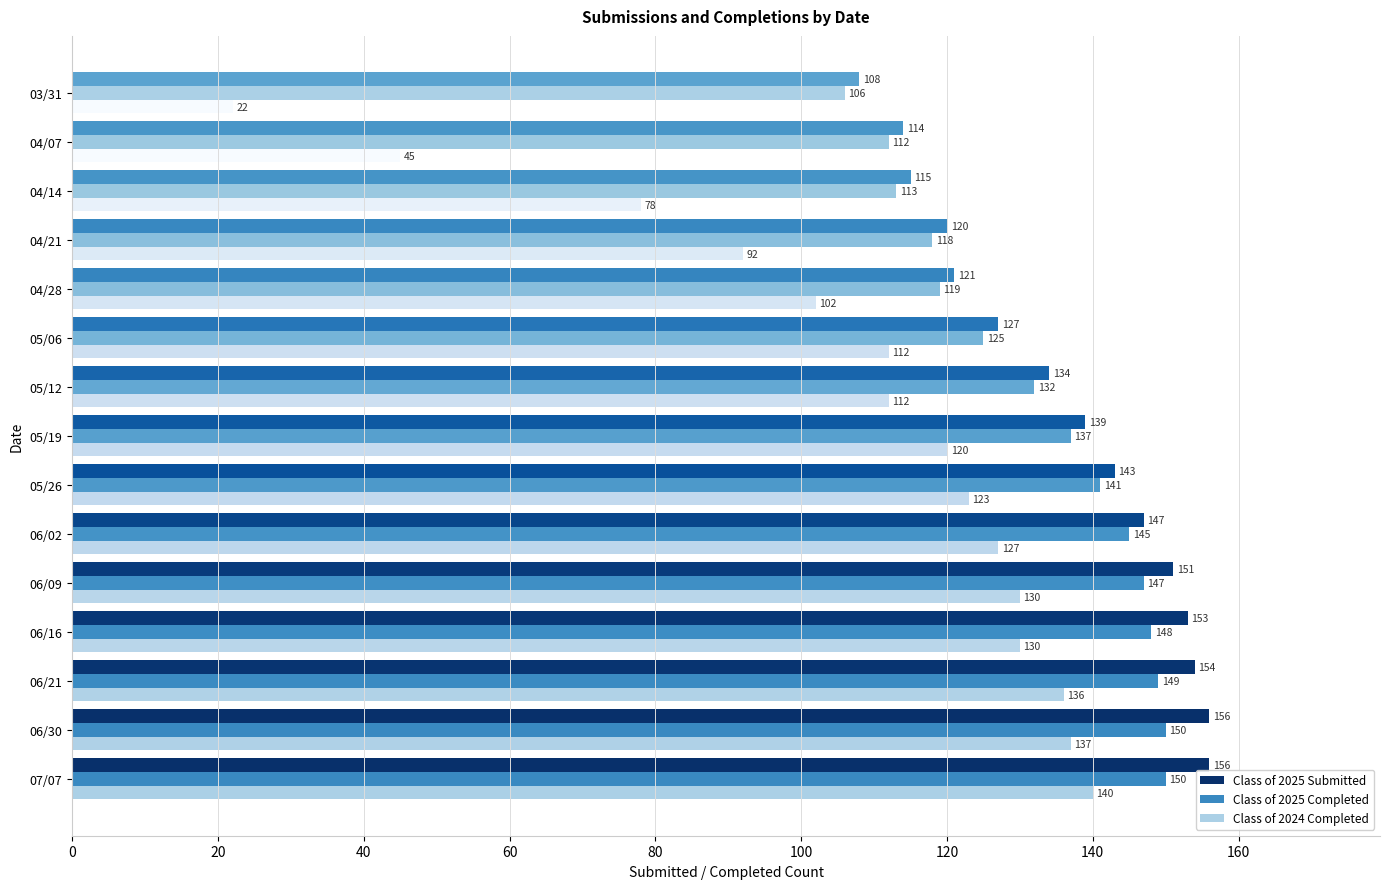

How many data points in Class of 2025 Completed are less than 137?

7